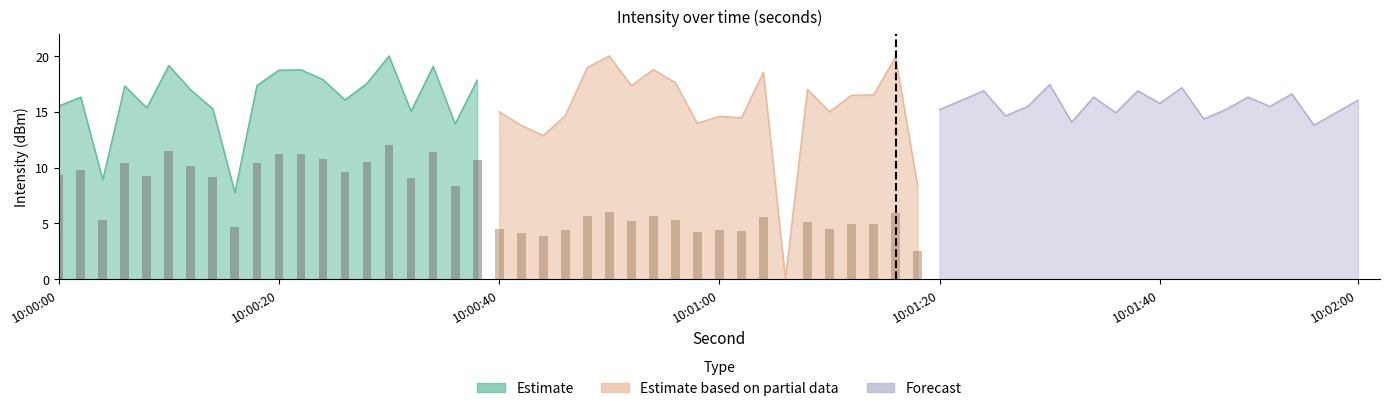

Rank the series at 2 from highest to lowest value.

Estimate, Forecast, Estimate based on partial data